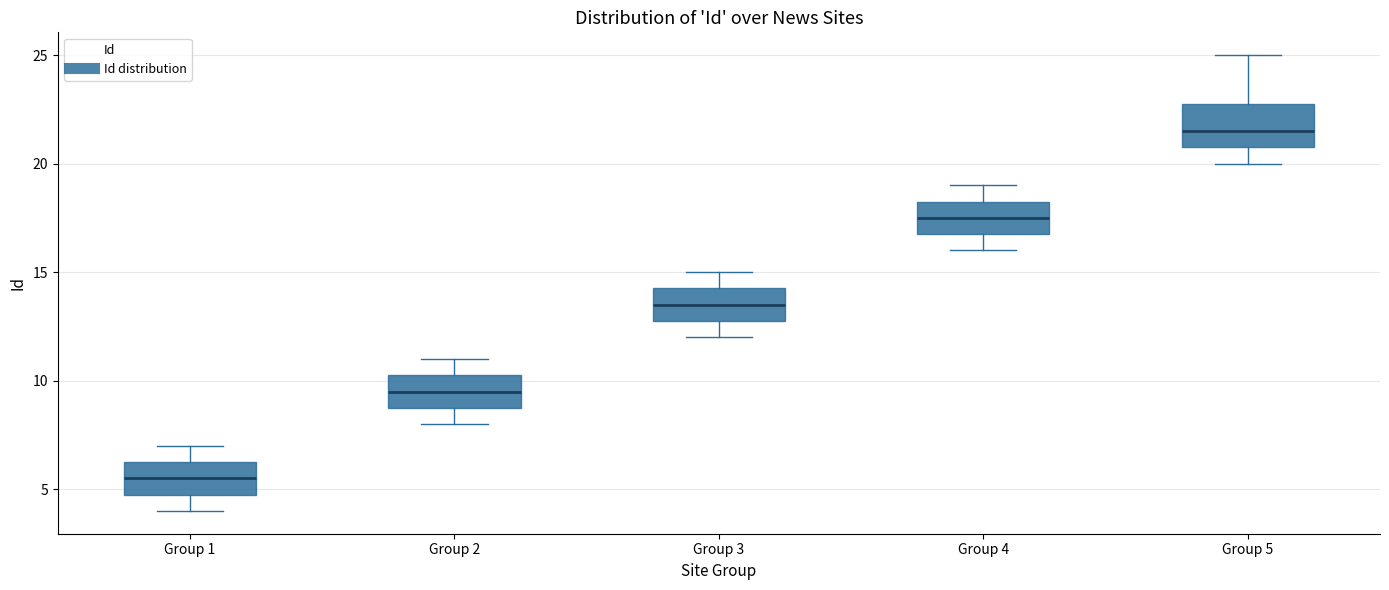

Reading left to right, read every box against the y-axis: the position of its median line, the range the box covers, and the ends of its whiskers. The values are not printed on the chart, so give them approximately, as read against the axis.

Group 1: median 5.5, box 5.0 to 6.5, whiskers 4.0 to 7.0
Group 2: median 9.5, box 9.0 to 10.5, whiskers 8.0 to 11.0
Group 3: median 13.5, box 13.0 to 14.5, whiskers 12.0 to 15.0
Group 4: median 17.5, box 17.0 to 18.5, whiskers 16.0 to 19.0
Group 5: median 21.5, box 21.0 to 23.0, whiskers 20.0 to 25.0